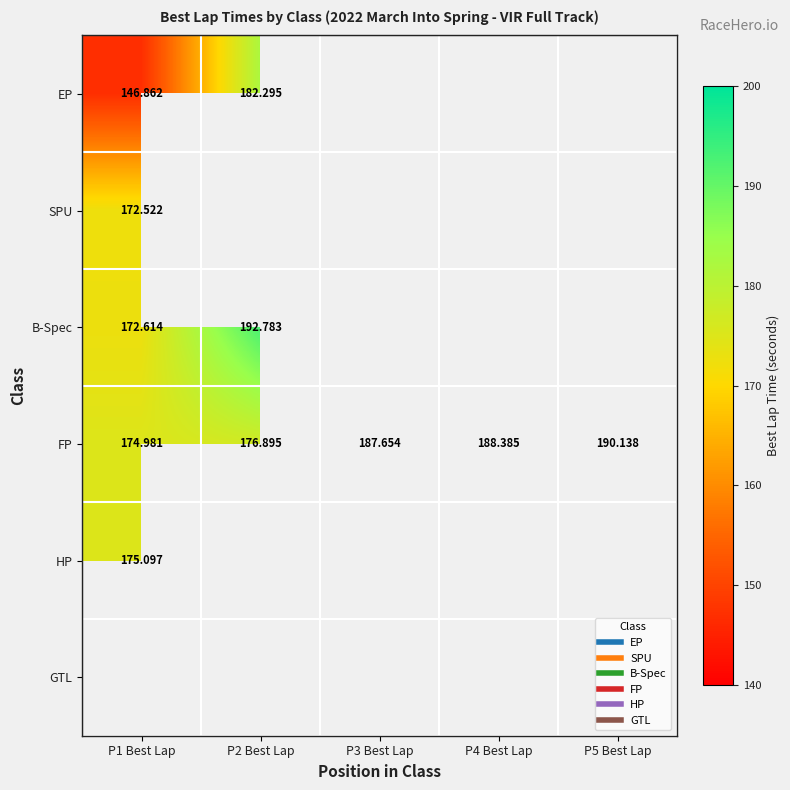

What is the difference between the highest and lowest values at P2 Best Lap?

15.9